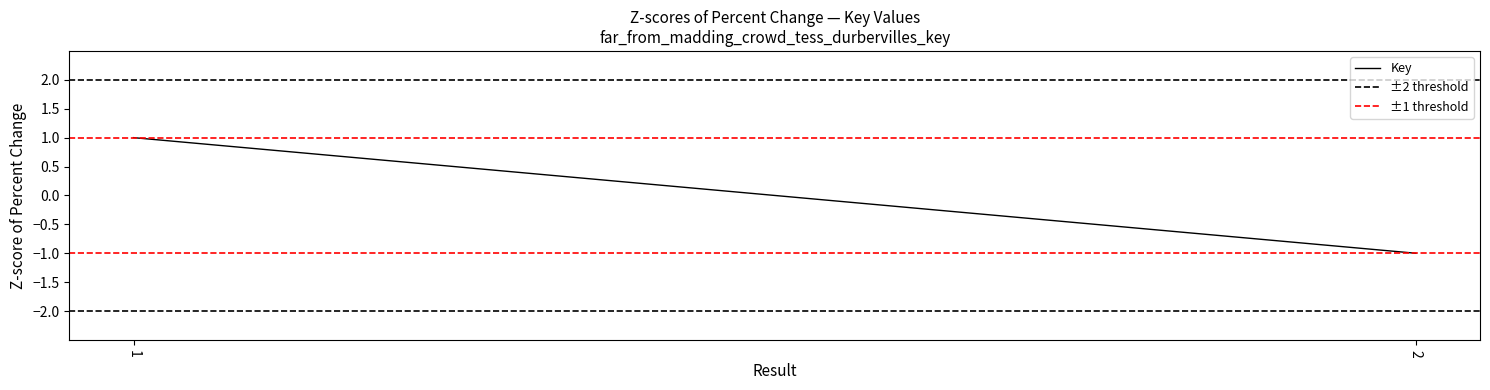

Read the ±1 threshold value at 2.

1